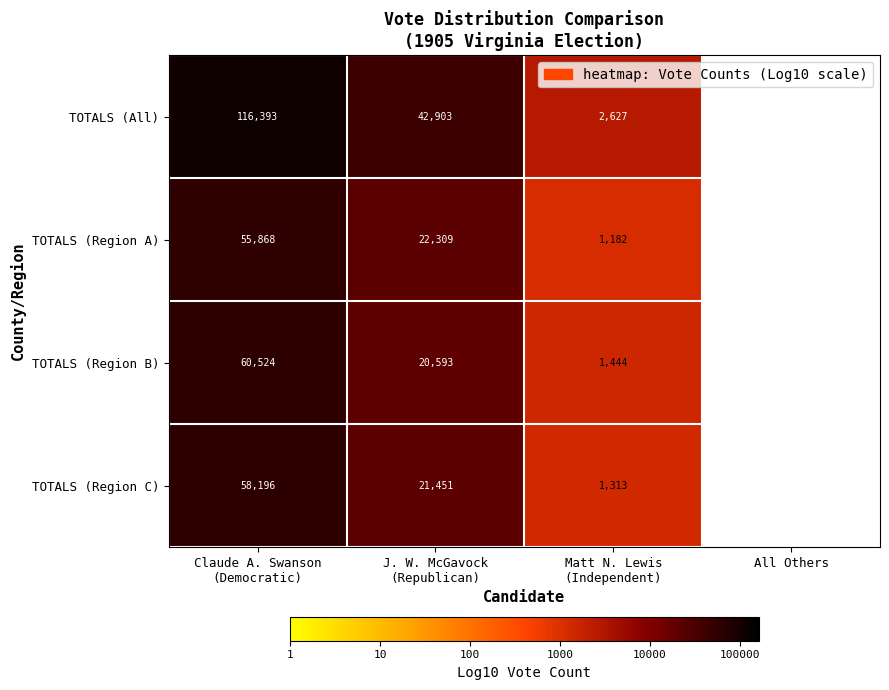

What is the total value across all series at Matt N. Lewis
(Independent)?

6566.0